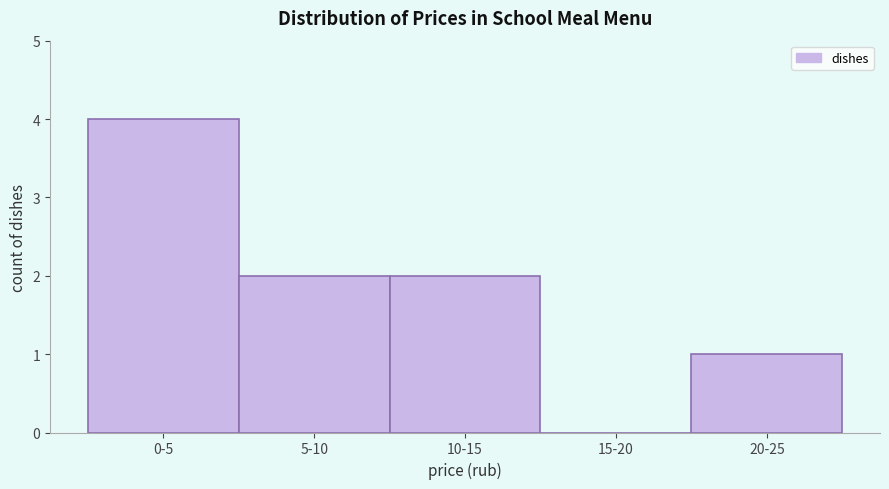

Reading left to right, transcribe all the data shown in this chart.

0-5=4	5-10=2	10-15=2	15-20=0	20-25=1